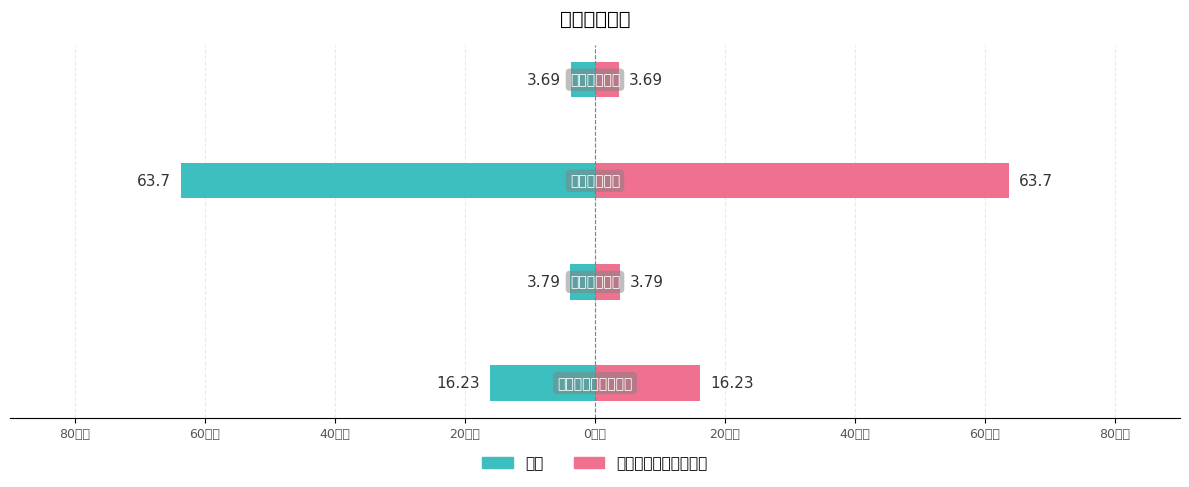

True or false: 一般公共预算拨款收入 has a value of 3.8 at 60万元.

True